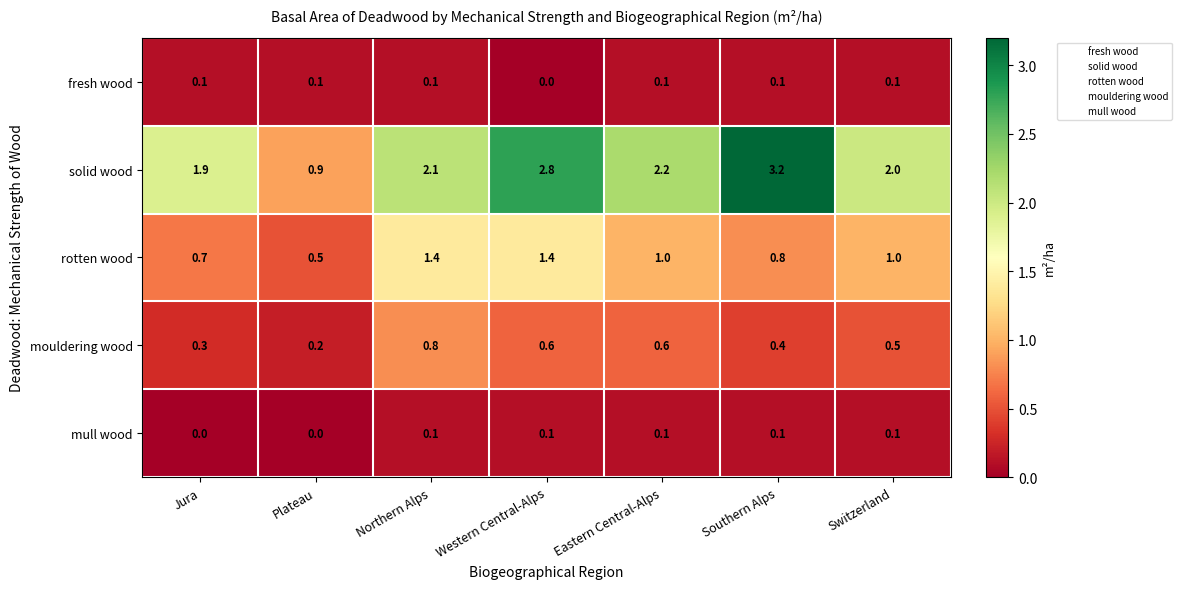

At which category is the sum across all series the highest?

Western Central-Alps